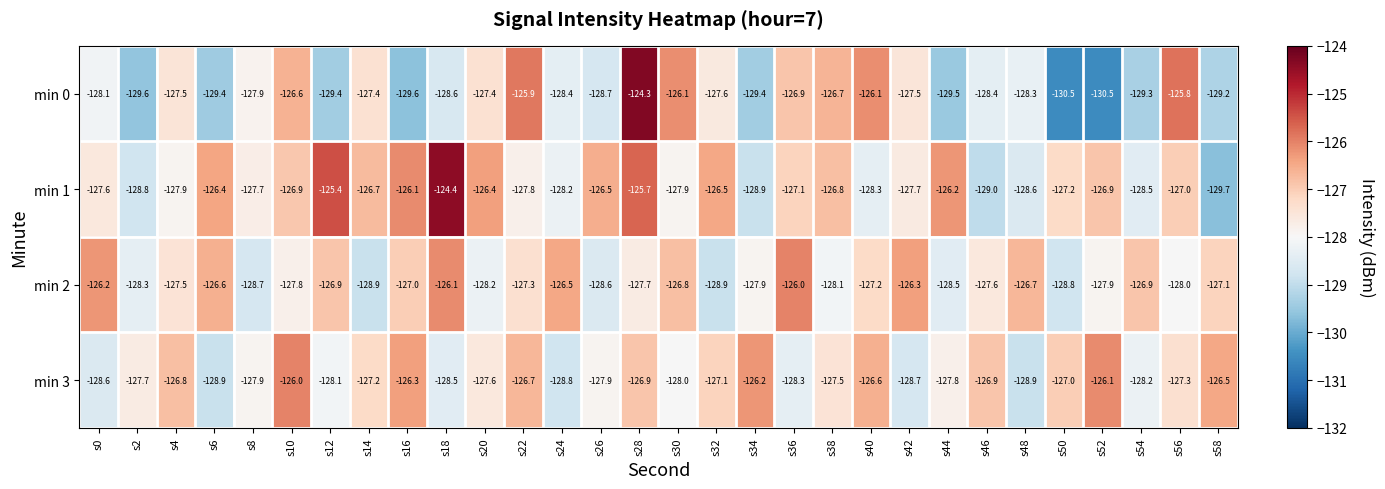

Which category has the highest value in the min 2 series?

s36